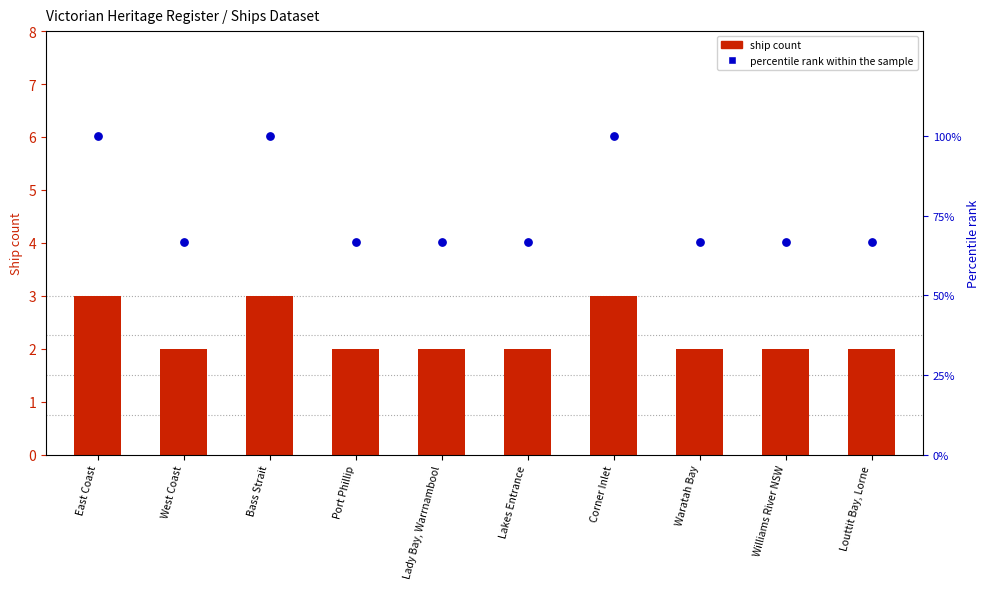

What is the total value across all series at West Coast?

68.7